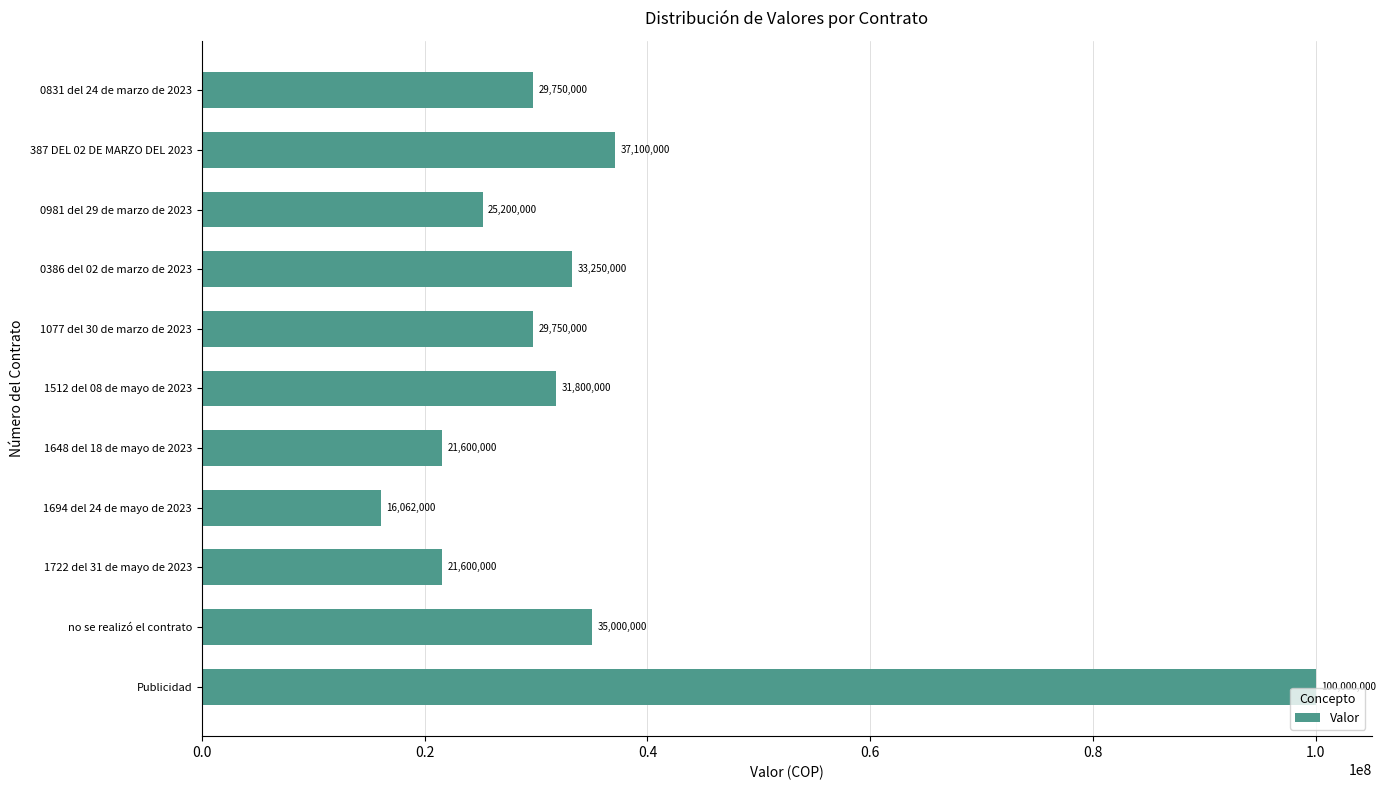

What is the label of the 3rd bar from the top?

0981 del 29 de marzo de 2023